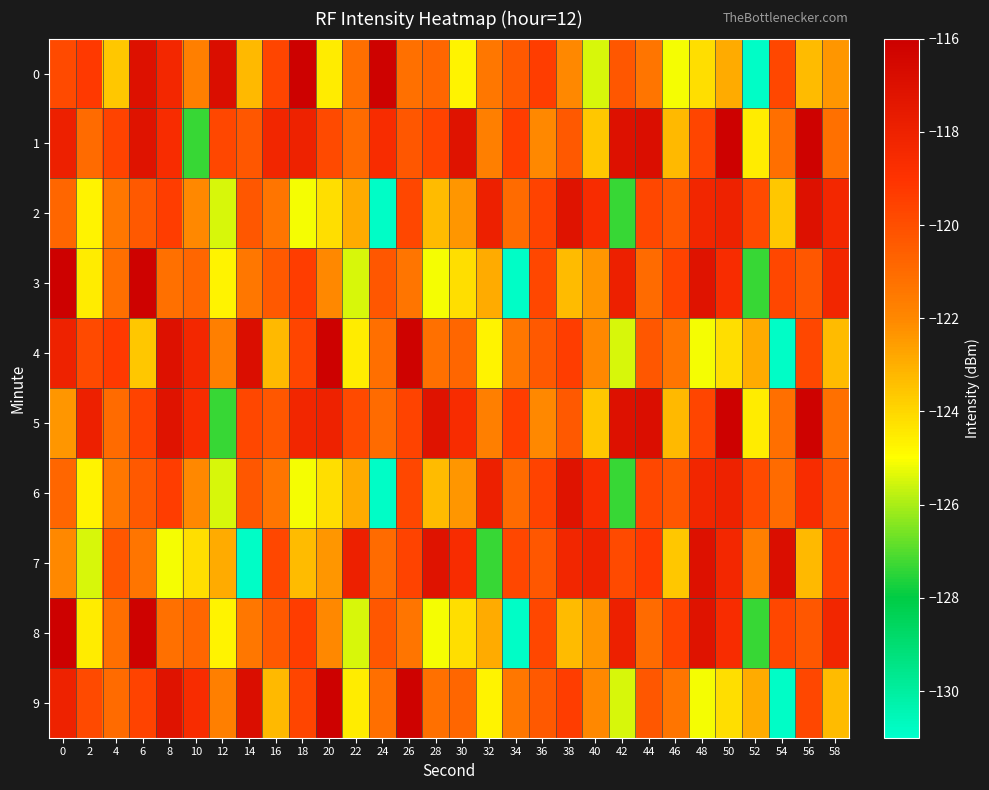

At which category is the sum across all series the highest?

6